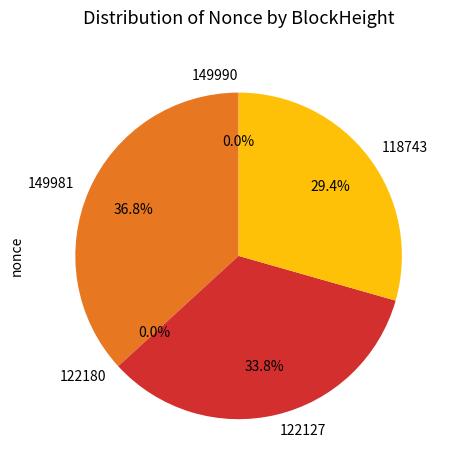

Is there a majority slice in this chart?

No